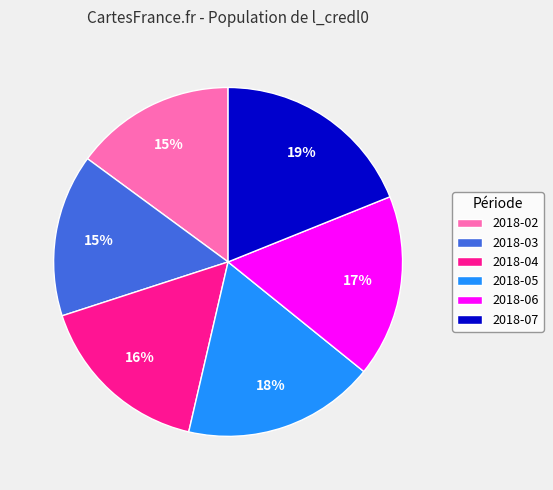

The 2018-03 slice represents 15% of the pie. True or false?

True